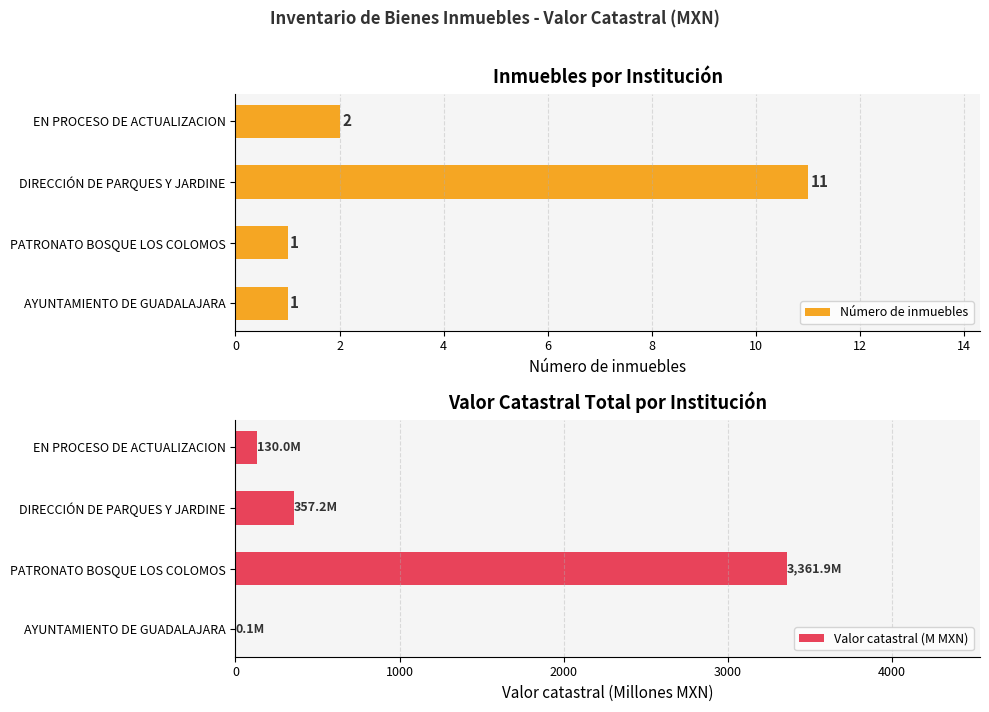

At which label is Número de inmuebles closest to 6?

EN PROCESO DE ACTUALIZACION